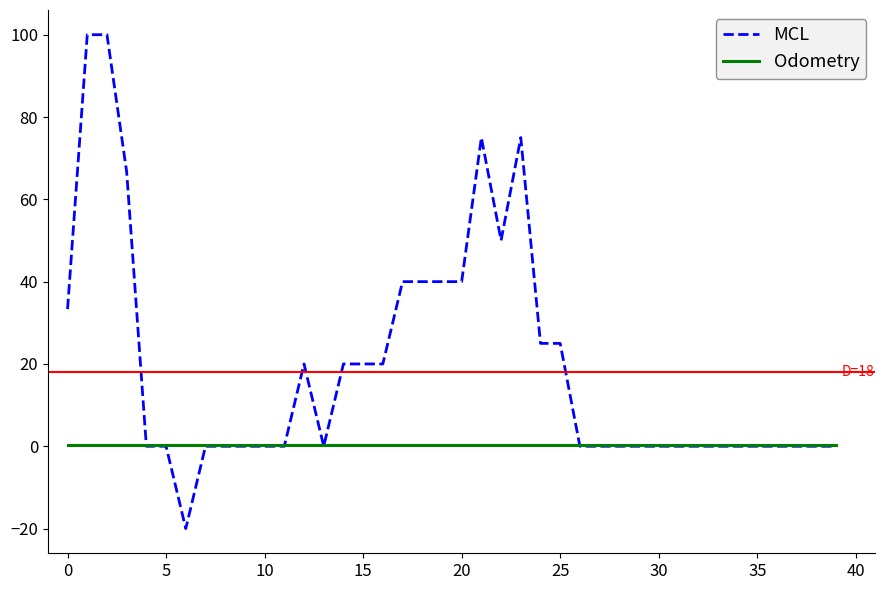

Which series has the largest total across all categories?

MCL